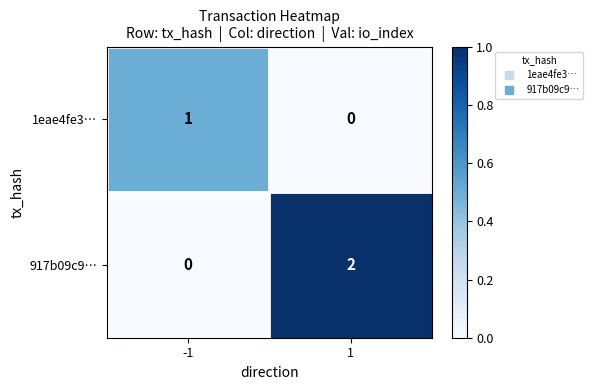

Between -1 and 1, which series saw the biggest shift?

917b09c9…